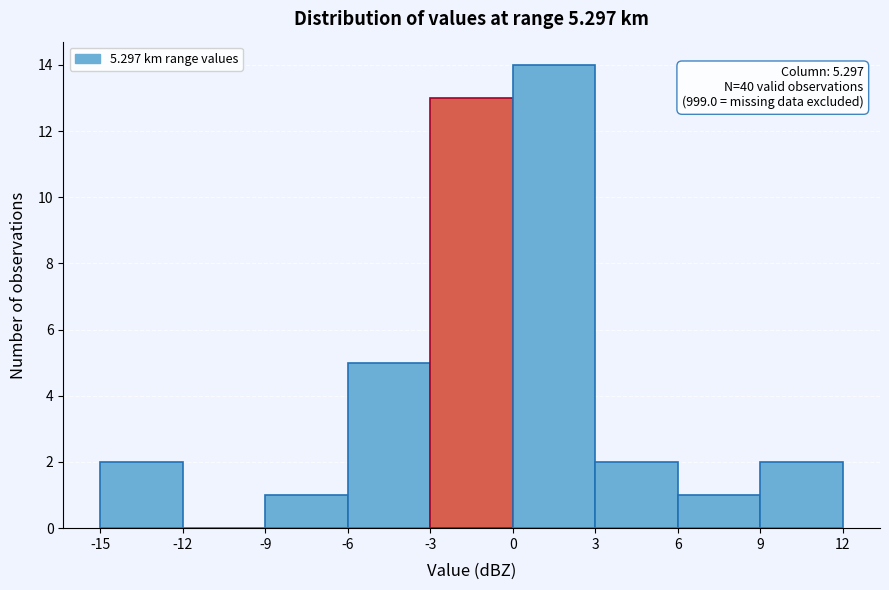

Over which range of the x-axis is the bar tallest?

0 to 3